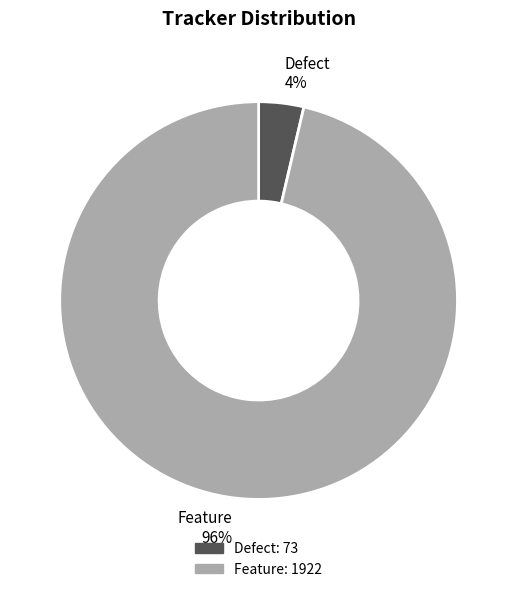

Is there a majority slice in this chart?

Yes